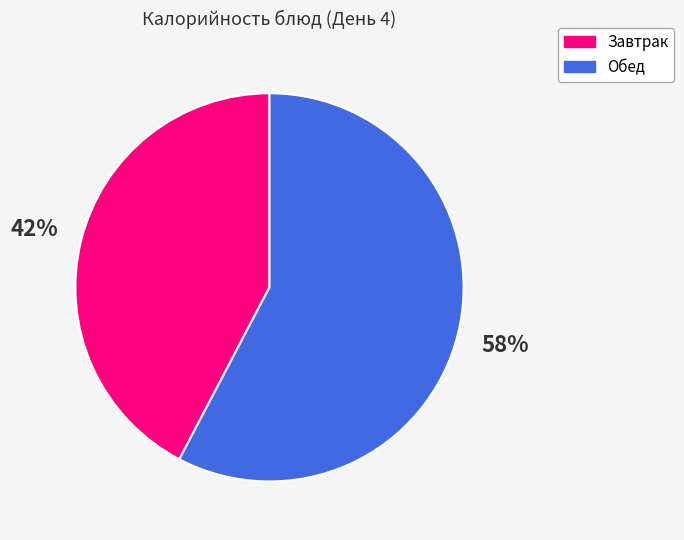

To the nearest percent, what is the average slice percentage?

50%